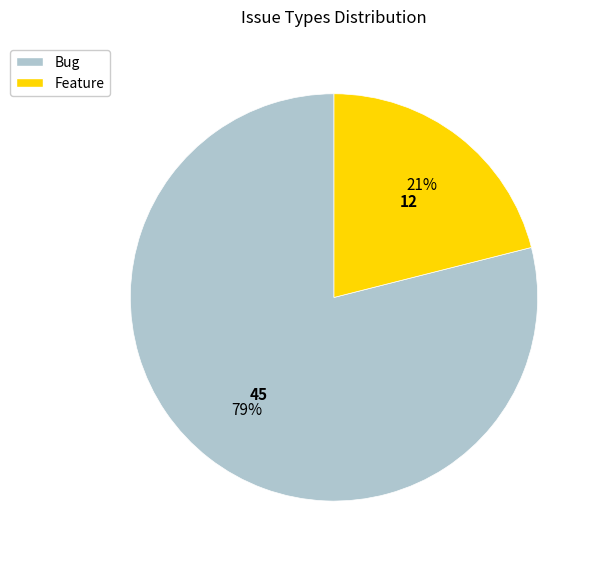

Combined, do Feature and Bug account for over 50%?

Yes